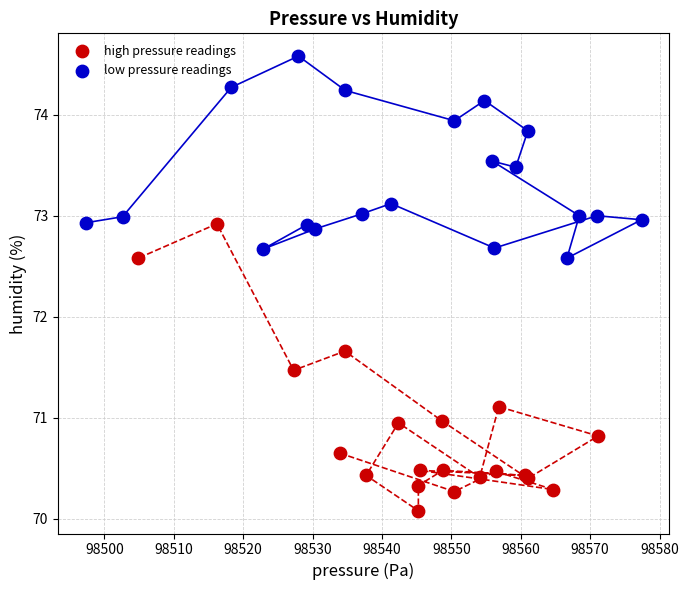

Which series reaches the maximum Y coordinate?

low pressure readings